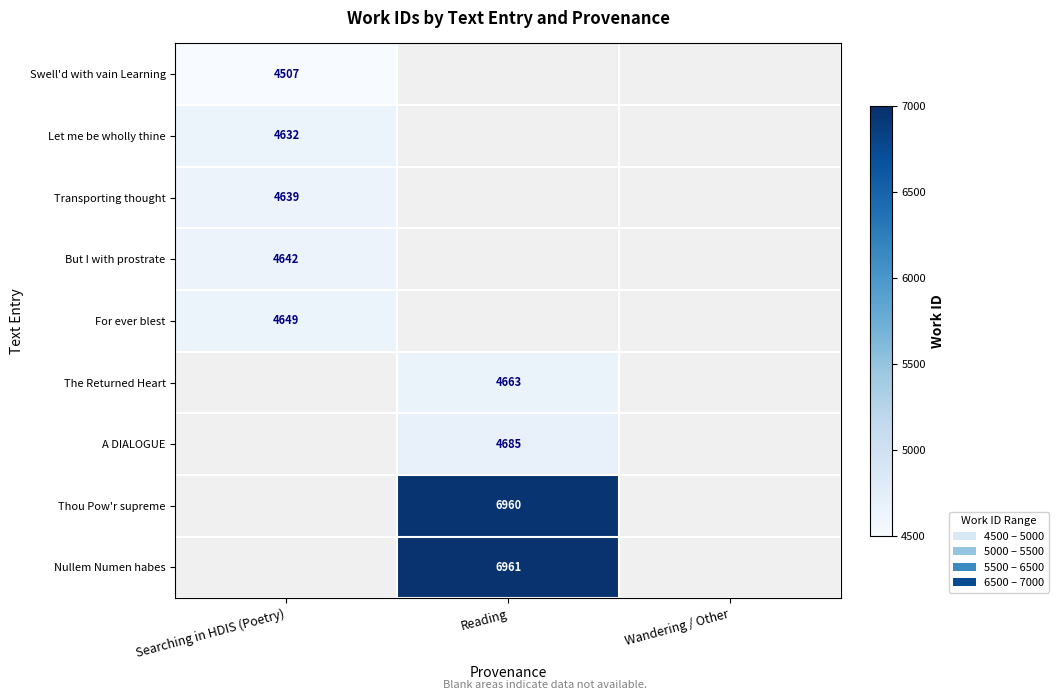

Is the value of For ever blest at Searching in HDIS (Poetry) greater than the value of But I with prostrate at Searching in HDIS (Poetry)?

Yes